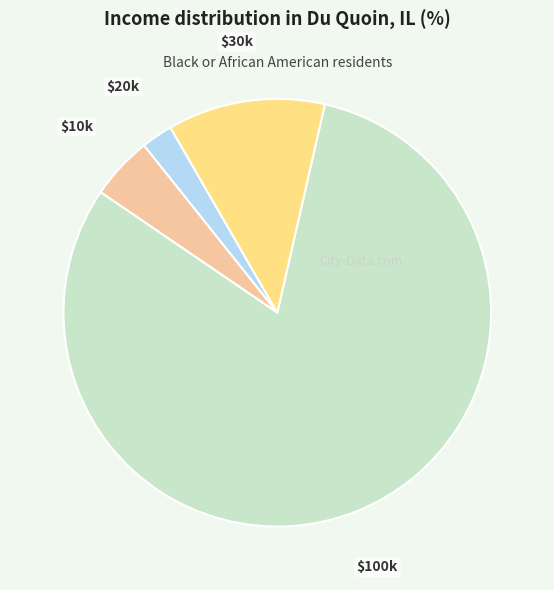

Which category has the biggest portion of the pie?

$100k